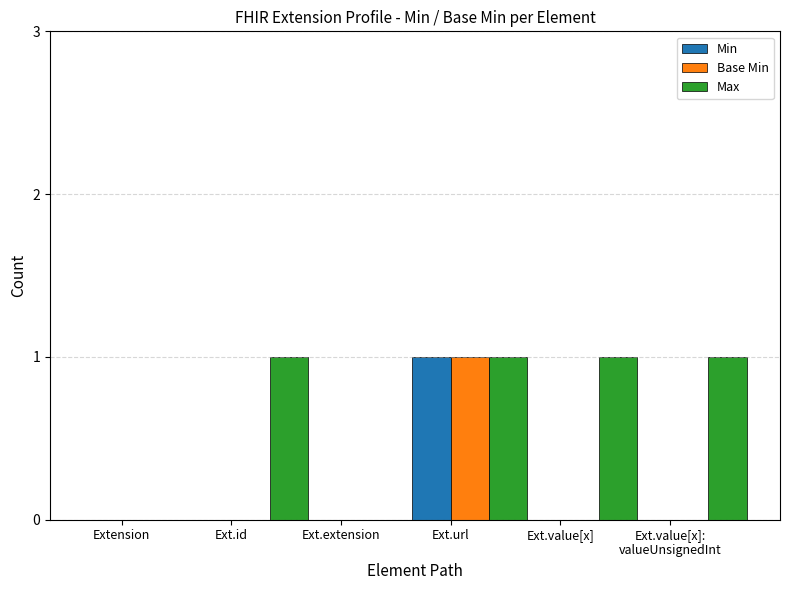

What are all the series names shown in the legend?

Min, Base Min, Max